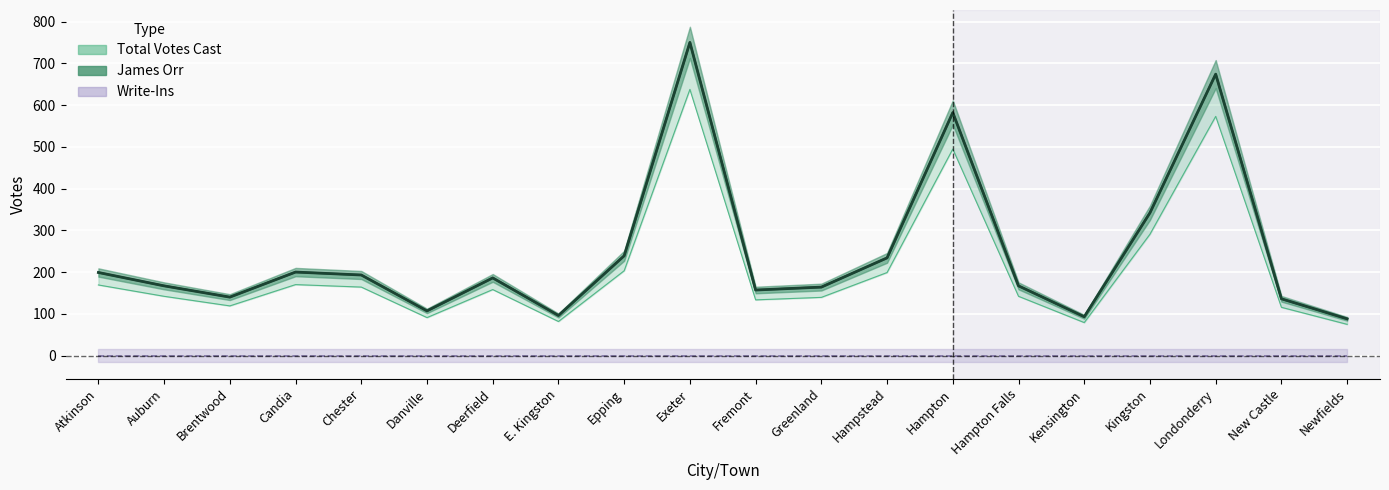

At which category does the chart reach its peak across all series?

Exeter